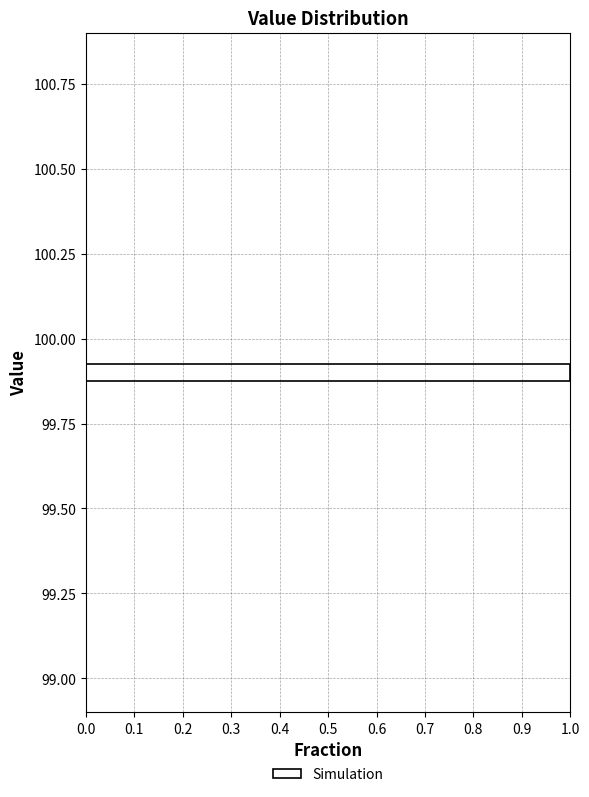

Read against the y-axis, roughly where is the centre of the longest bar?

99.90